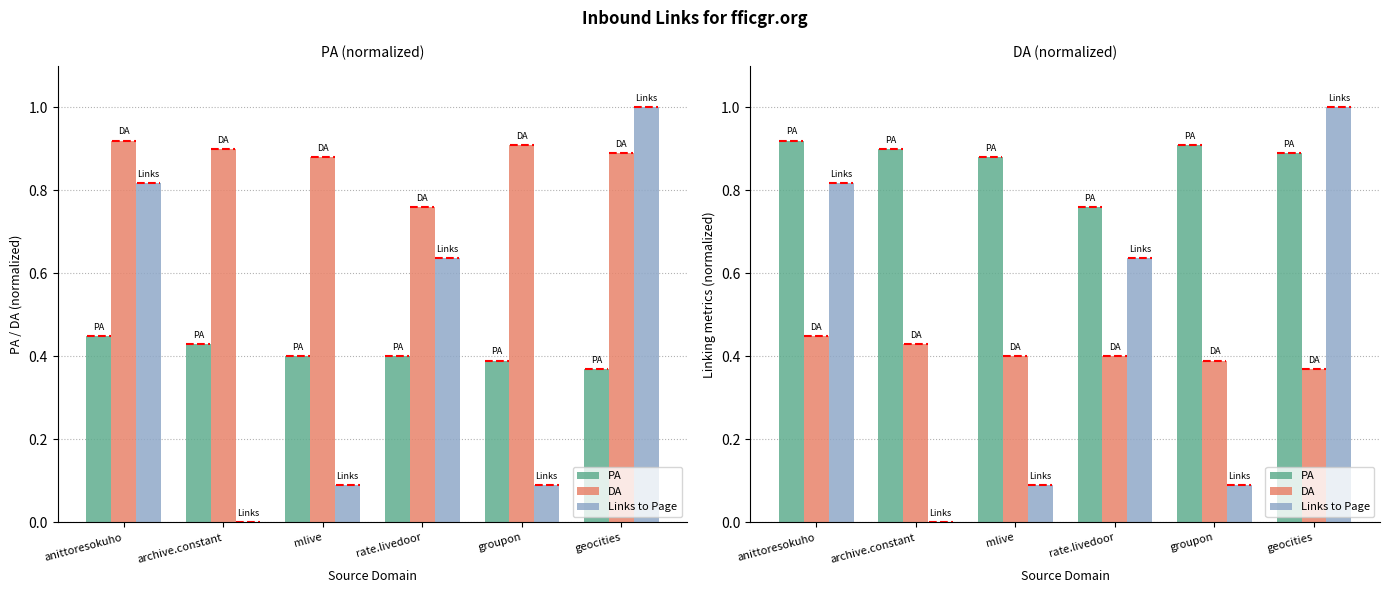

At which label is PA closest to 0?

rate.livedoor